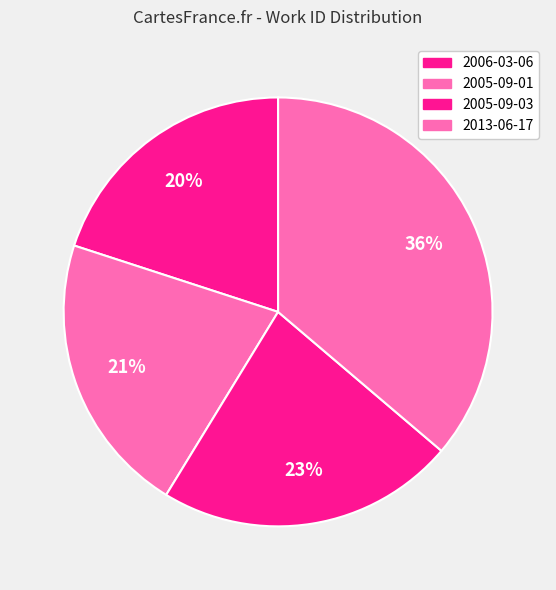

Which category has the smallest portion of the pie?

2006-03-06